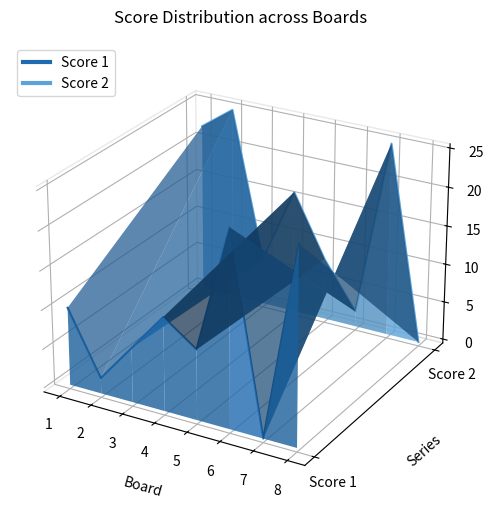

List the labels in order of Score 1 value, smallest first.

7, 2, 5, 3, 4, 1, 8, 6